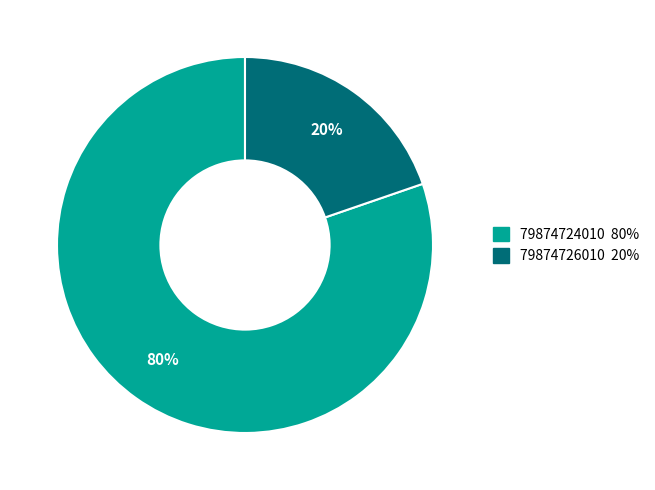

Combined, do 79874726010 and 79874724010 account for over 50%?

Yes